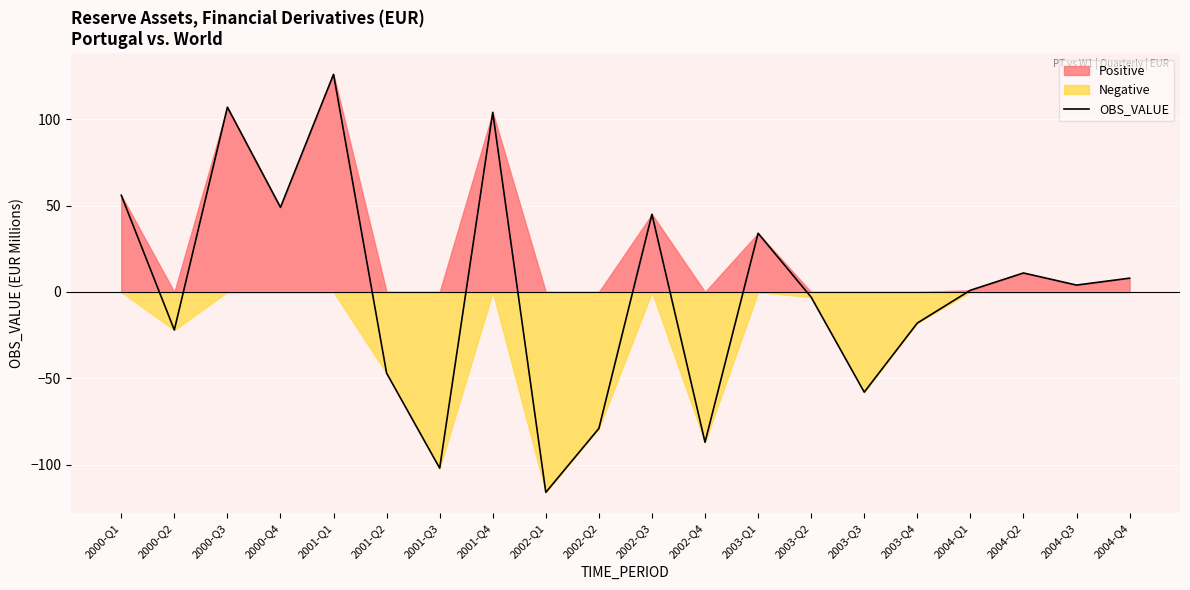

Reading left to right, transcribe all the data shown in this chart.

56	-22	107	49	126	-47	-102	104	-116	-79	45	-87	34	-3	-58	-18	1	11	4	8